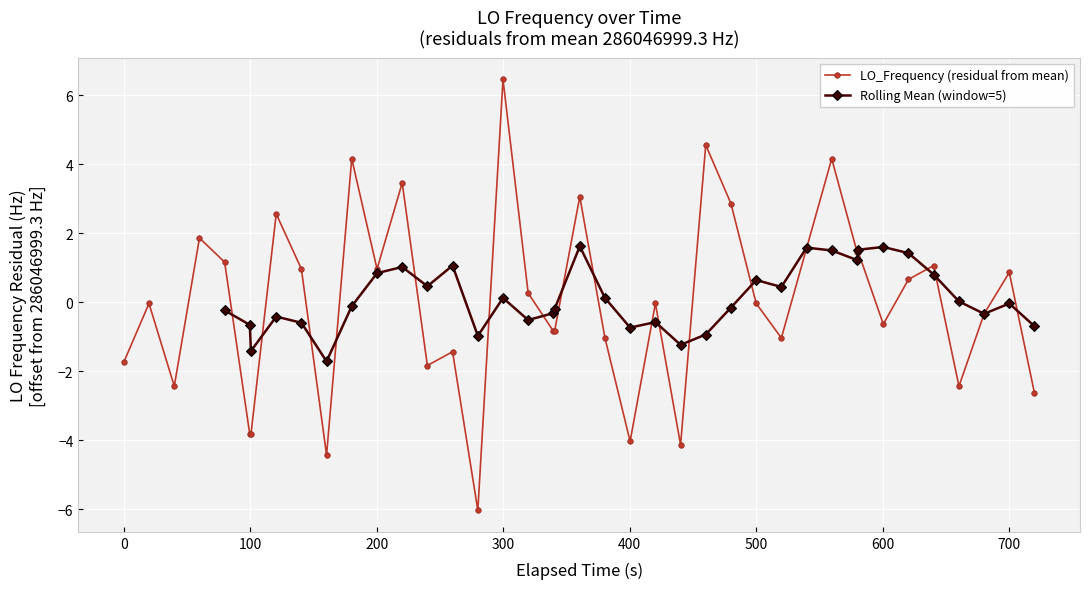

Is it true that LO_Frequency (residual from mean) equals -1.7 at 0?

True